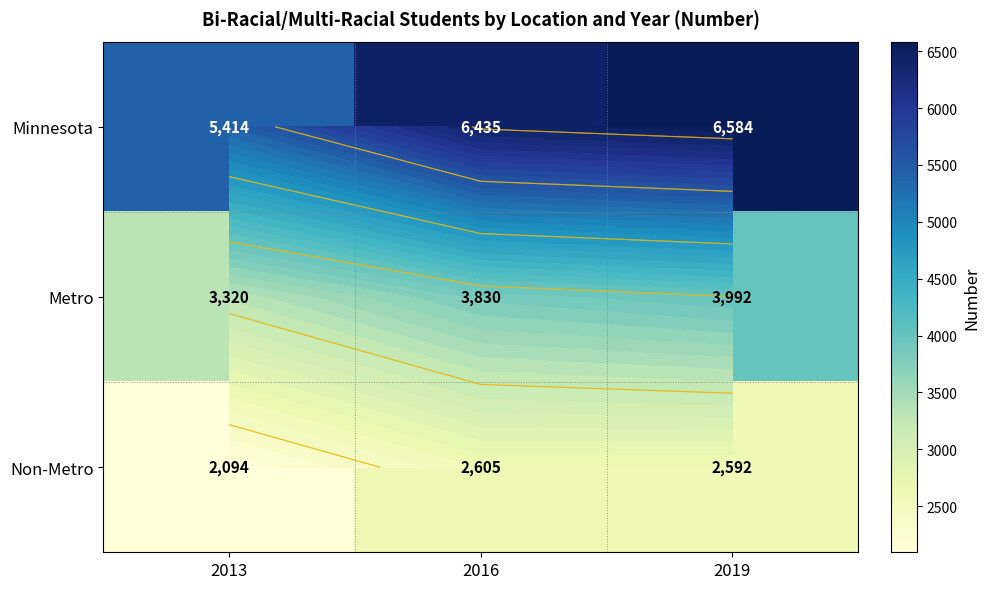

The Minnesota series shows 9619 at 2016. True or false?

False